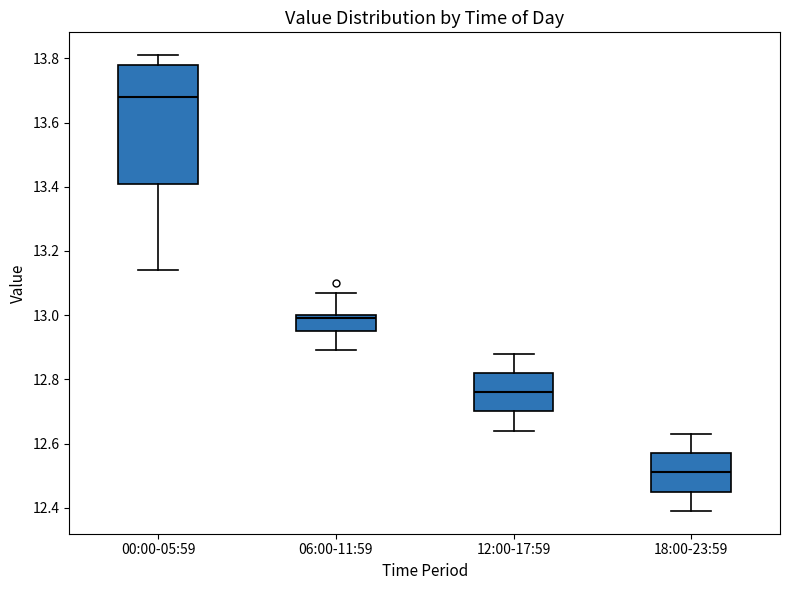

Which box is the tallest, from its lower edge to its upper edge?

00:00-05:59